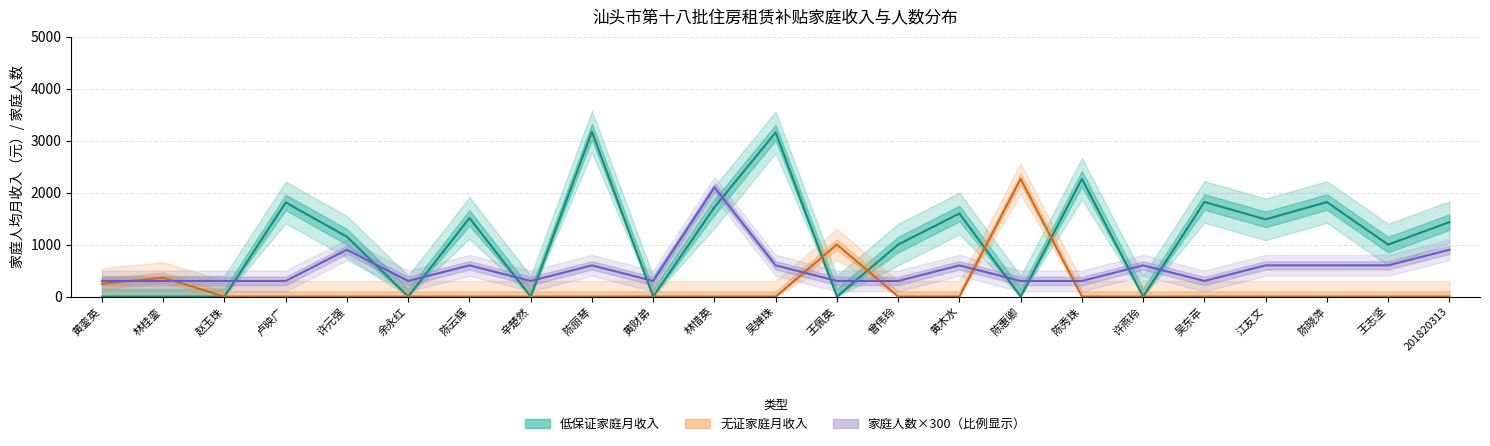

Between 陈云辉 and 201820313, which series saw the biggest shift?

家庭人数